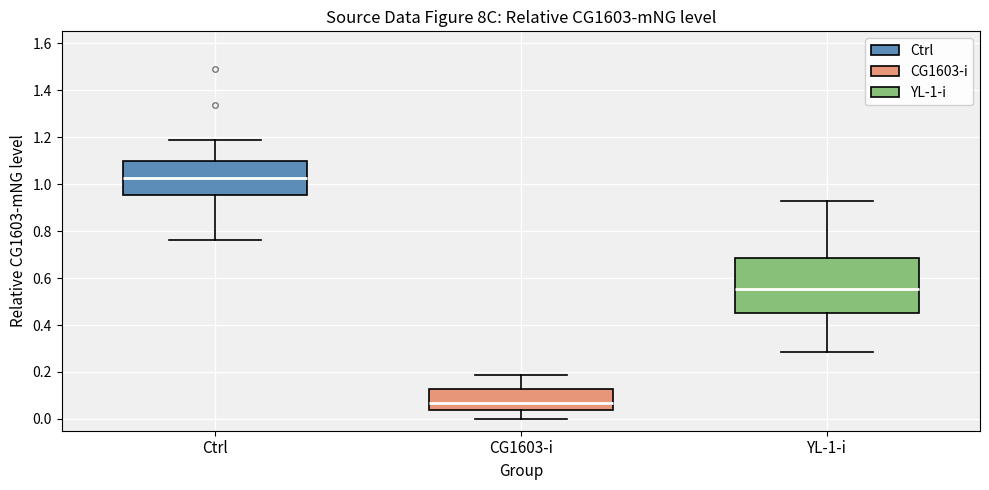

Comparing the boxes themselves (not the whiskers), which one is the tallest?

YL-1-i